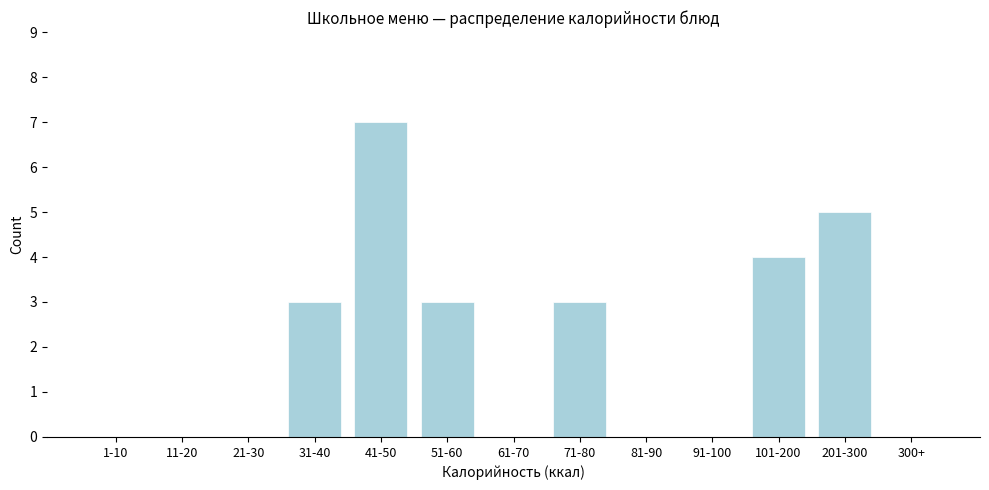

Reading right to left, transcribe all the data shown in this chart.

300+=0	201-300=5	101-200=4	91-100=0	81-90=0	71-80=3	61-70=0	51-60=3	41-50=7	31-40=3	21-30=0	11-20=0	1-10=0